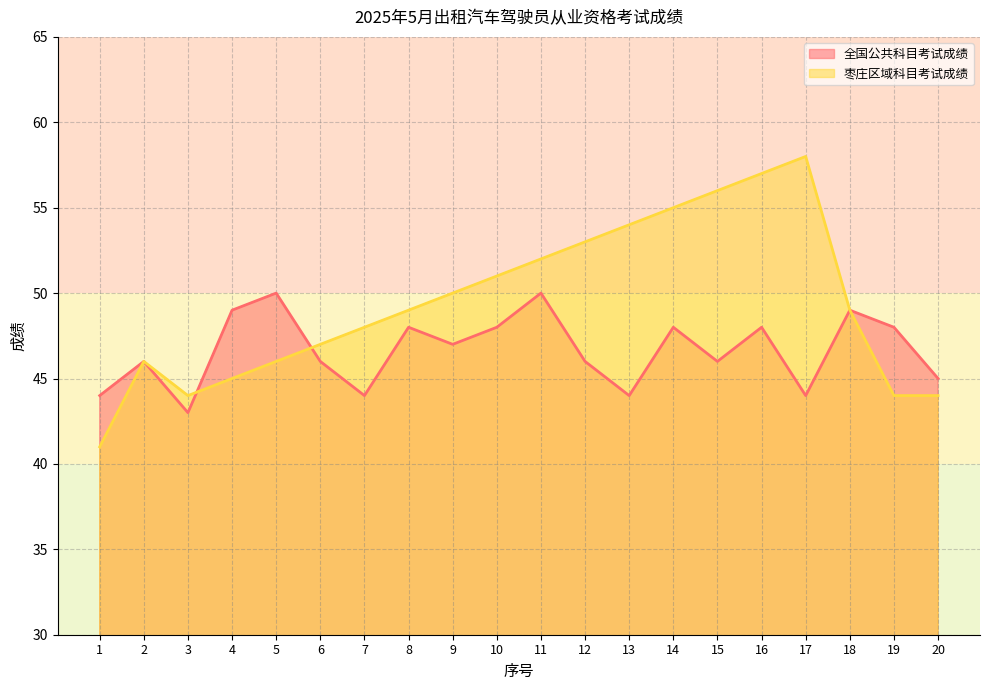

Rank the series by their average value, from highest to lowest.

枣庄区域科目考试成绩, 全国公共科目考试成绩